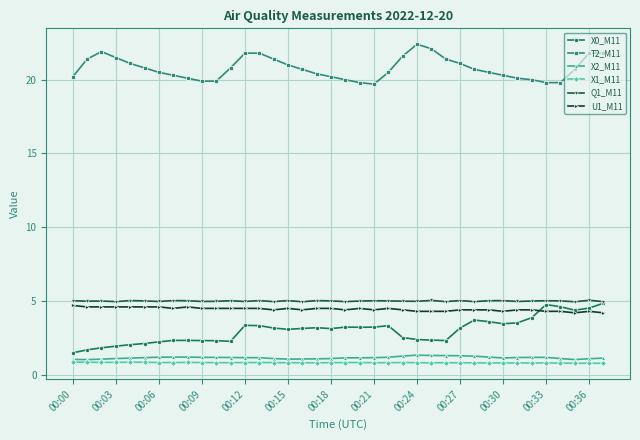

True or false: X2_M11 and U1_M11 intersect in this chart.

False